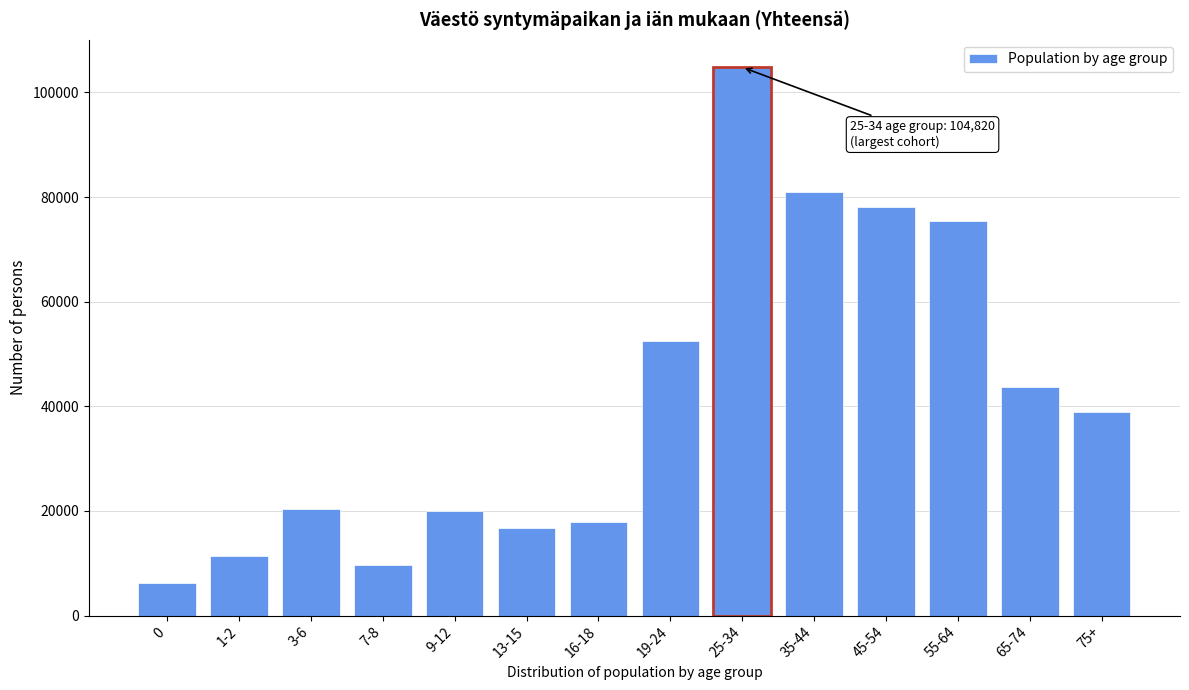

What value does the data have at 13-15, to the nearest 50?

16750